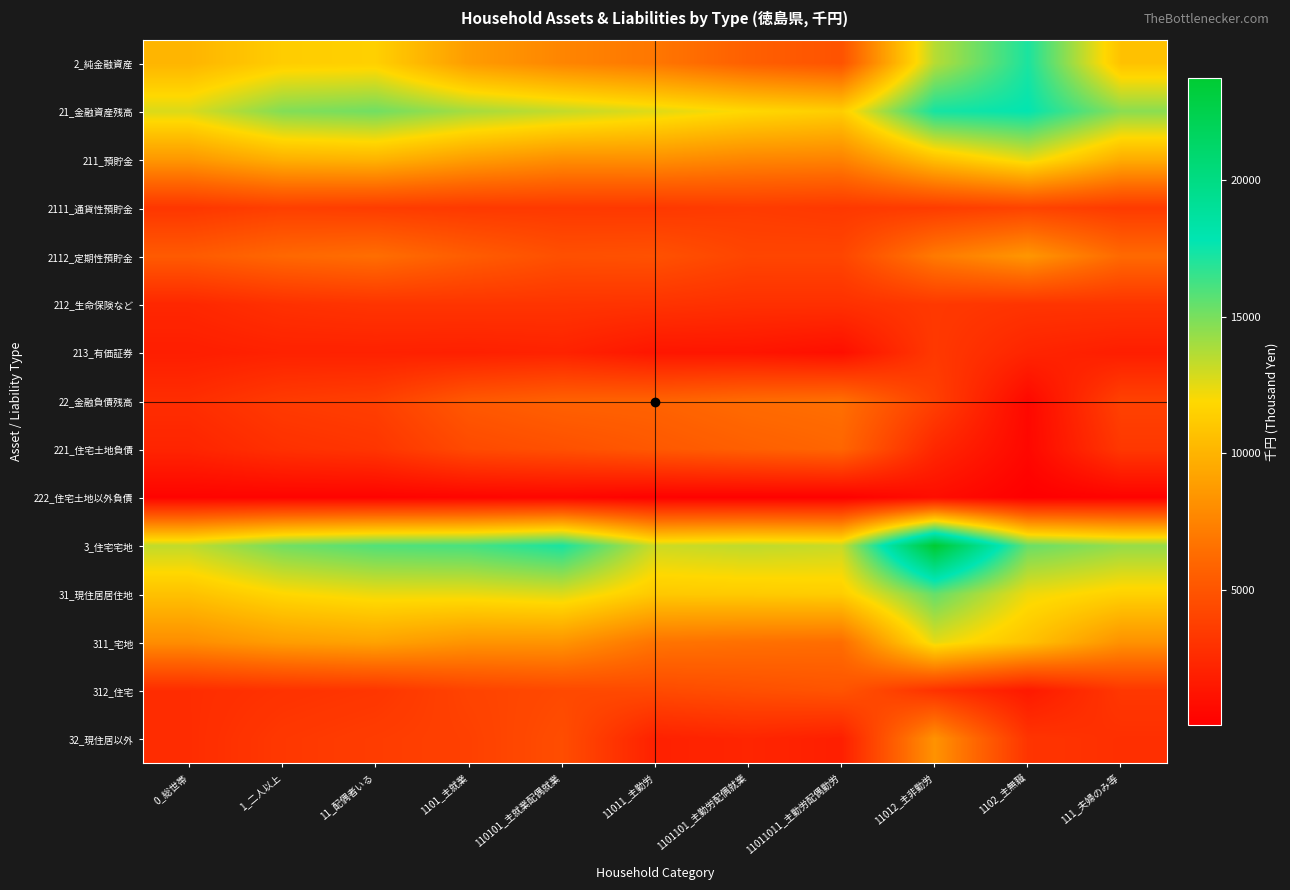

Which label corresponds to the largest value in the chart?

11012_主非勤労